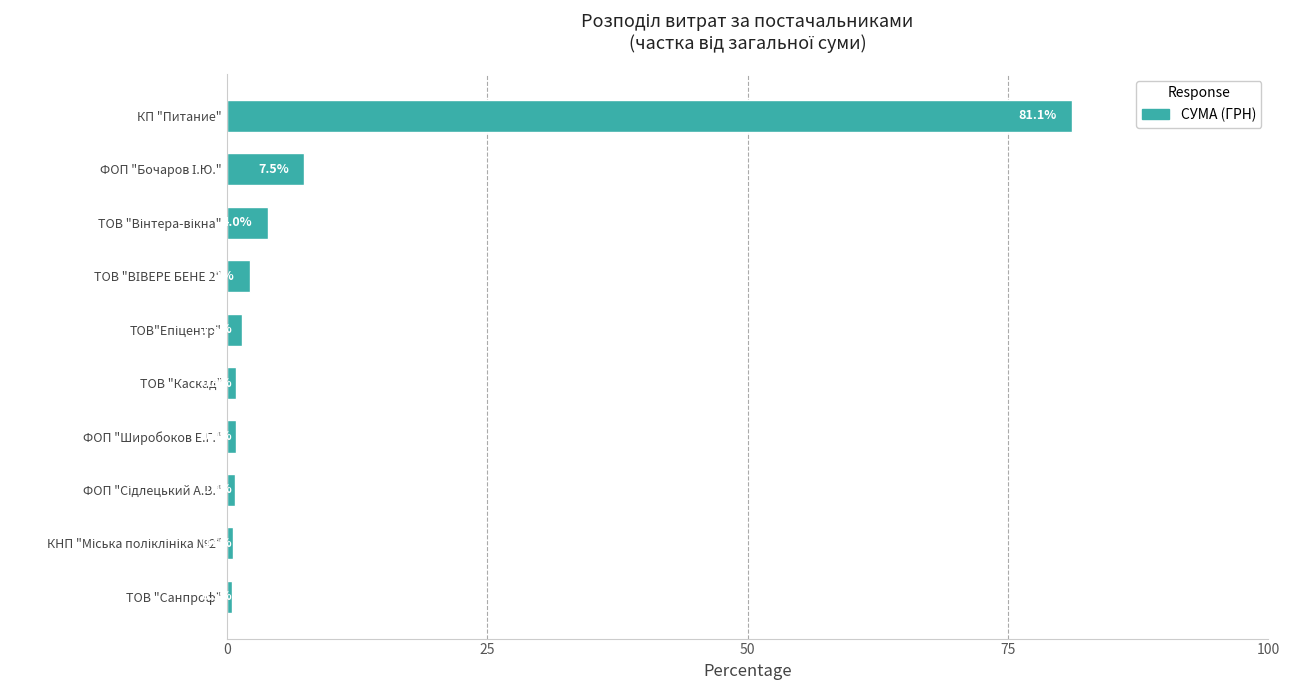

What is the sum of all values?

100.0